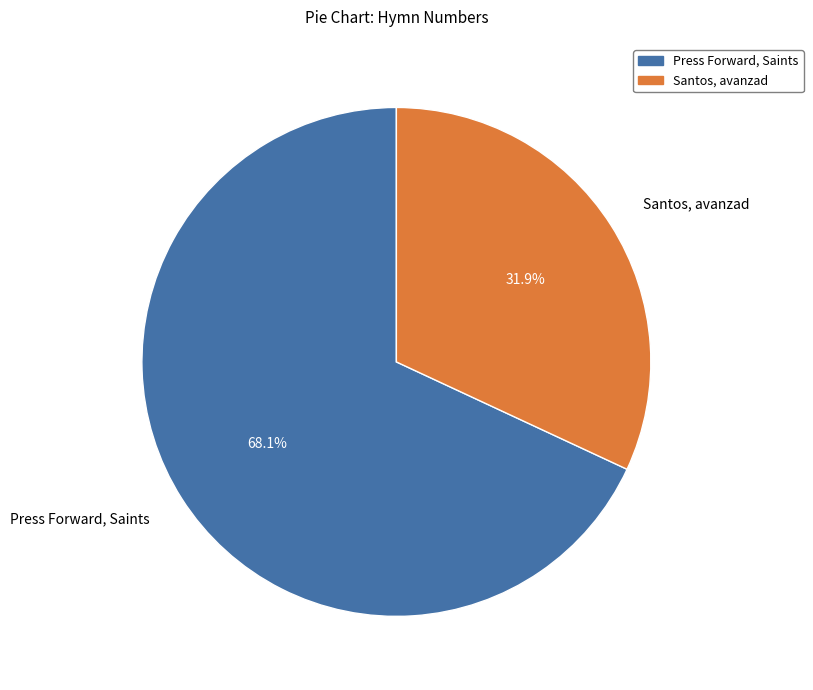

Is the sum of Press Forward, Saints and Santos, avanzad greater than half?

Yes